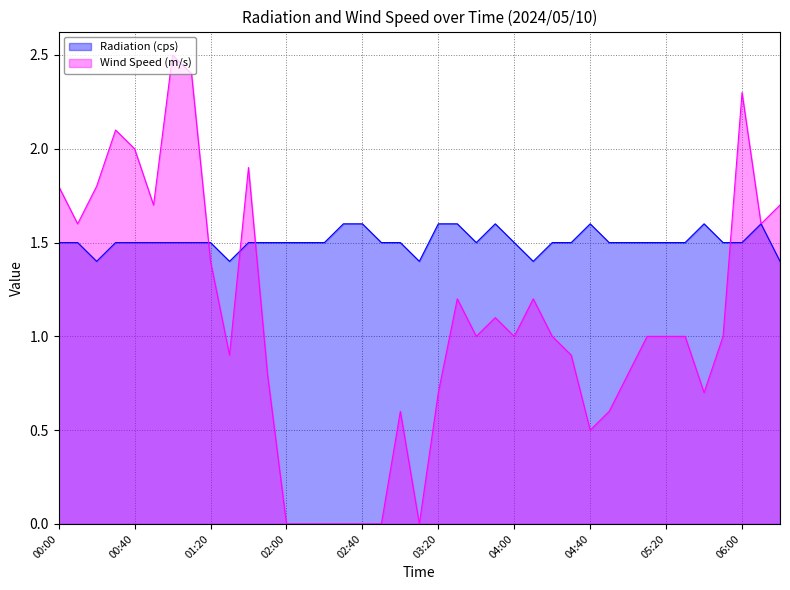

What is the sum of the Radiation (cps) values at 01:50 and 00:50?

3.0